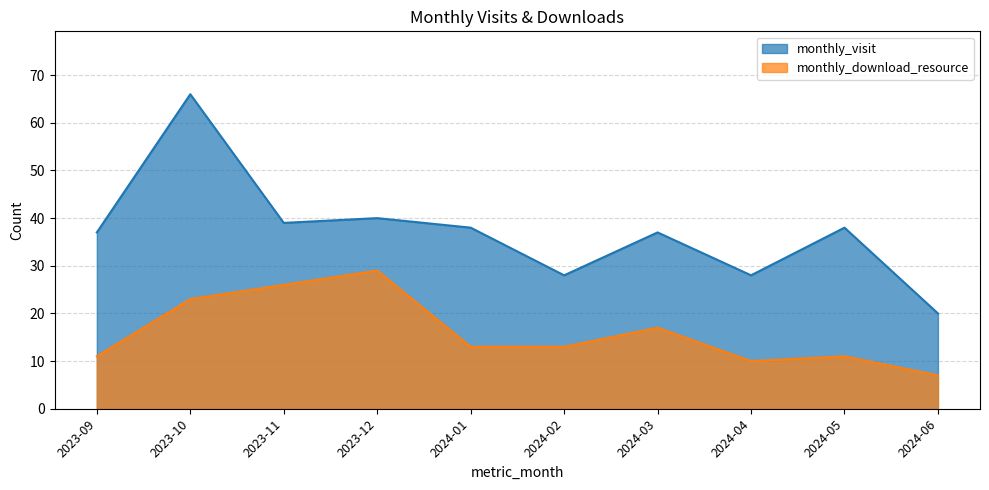

Where is the first local minimum for monthly_download_resource?

2024-04